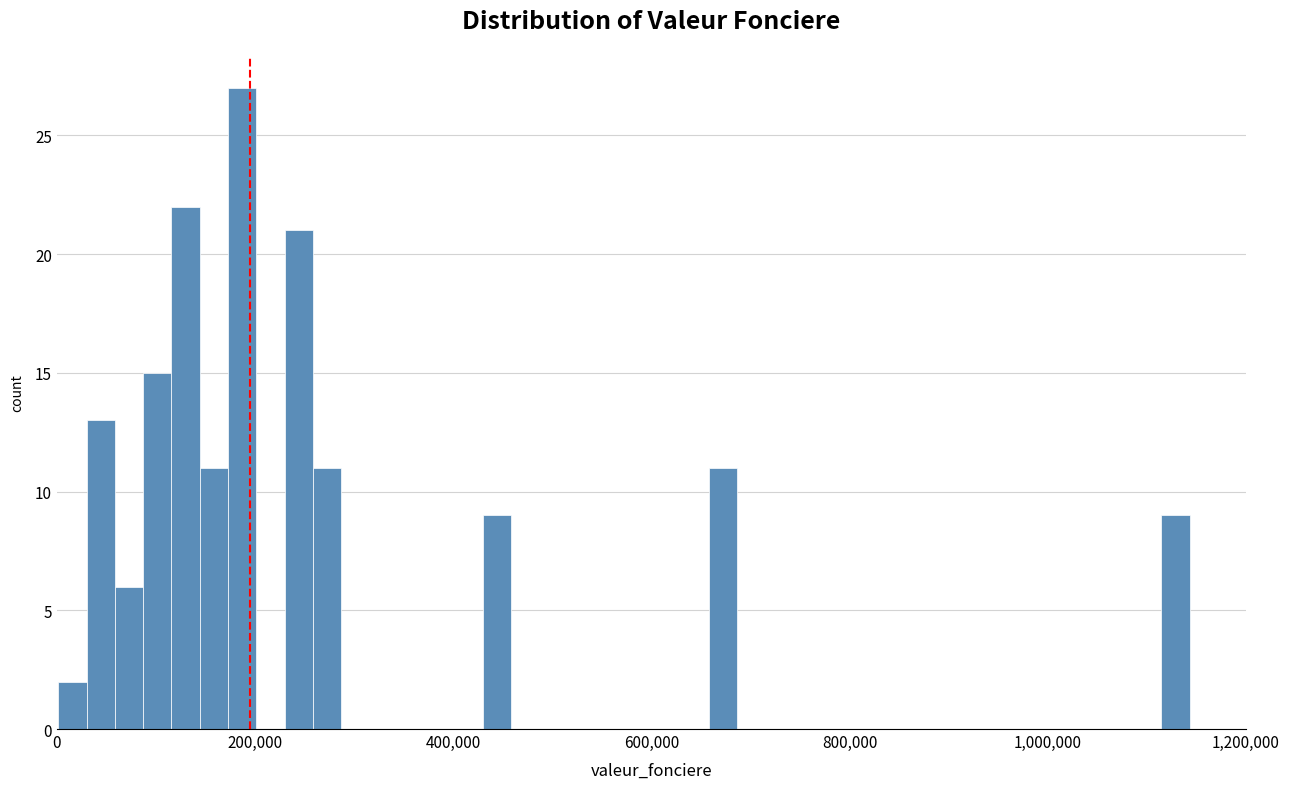

Around what value on the x-axis is the tallest bar? Give the approximate position of its centre, as read against the axis.

180000